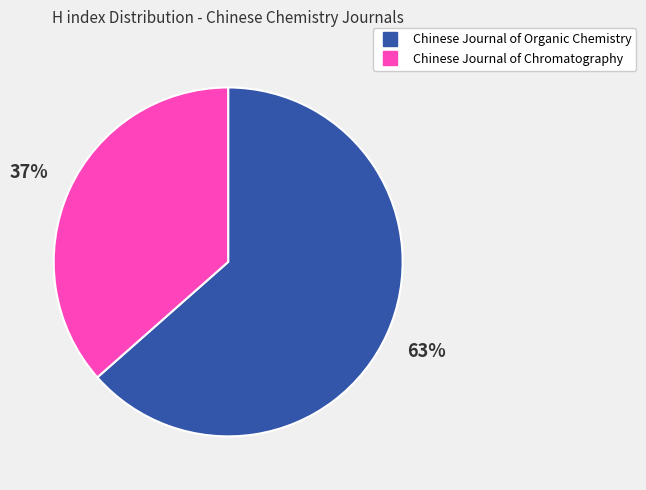

Does Chinese Journal of Organic Chemistry account for over 50% of the chart?

Yes